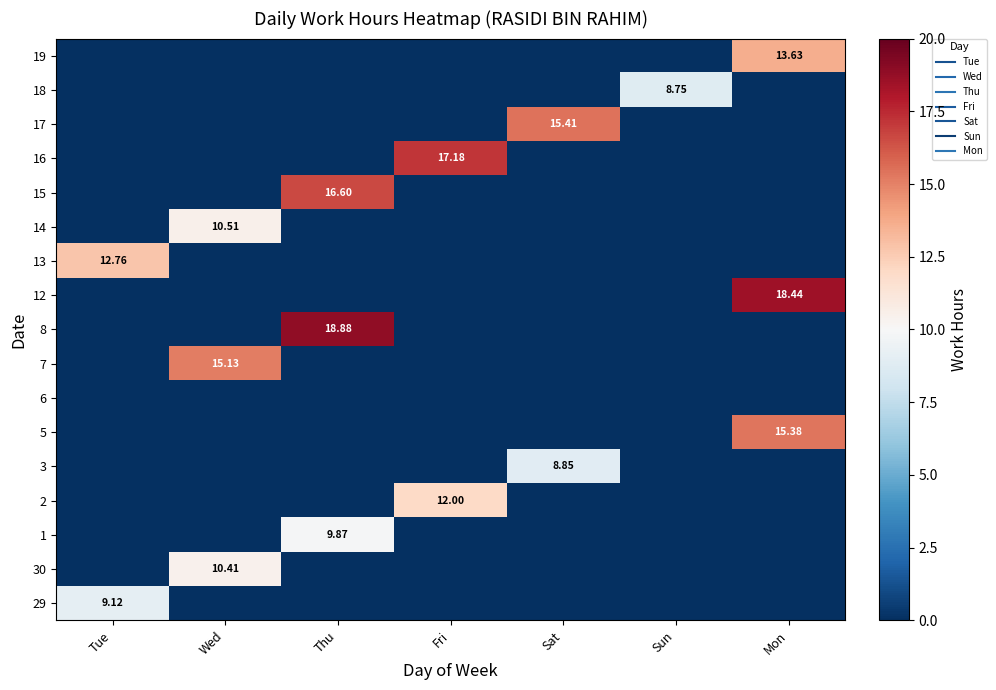

The value of 18 at Sat is 4.7. True or false?

False